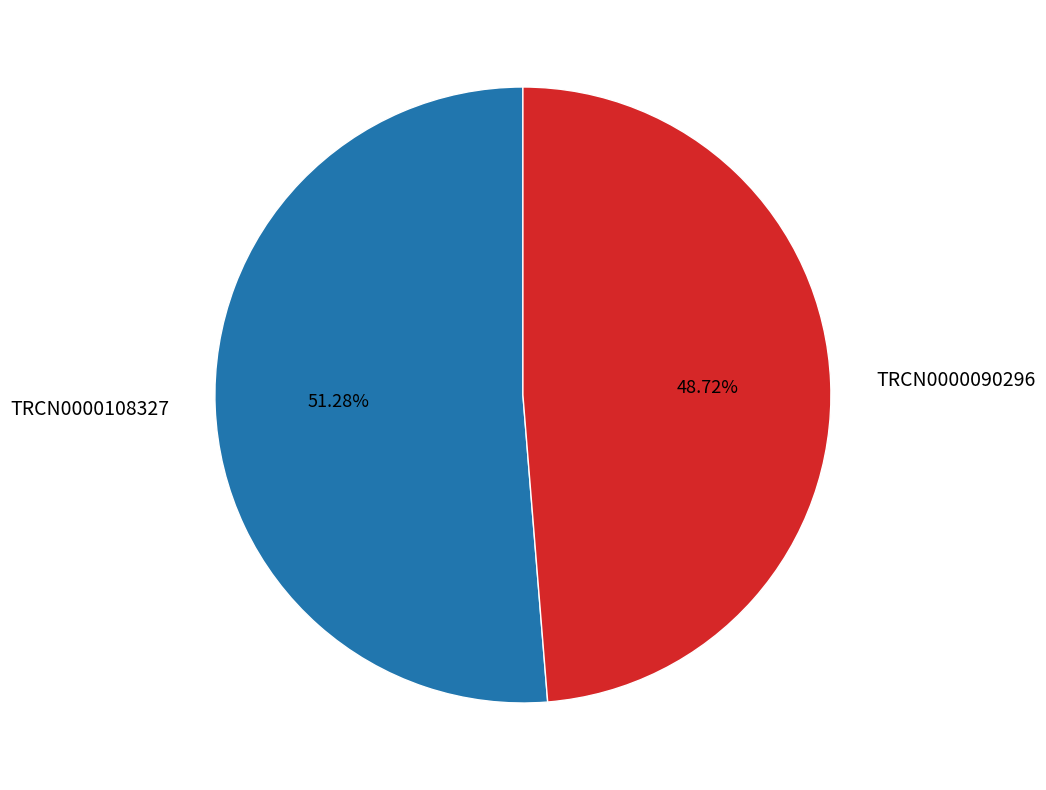

To the nearest percent, what is the difference between the TRCN0000108327 and TRCN0000090296 slice percentages?

3%